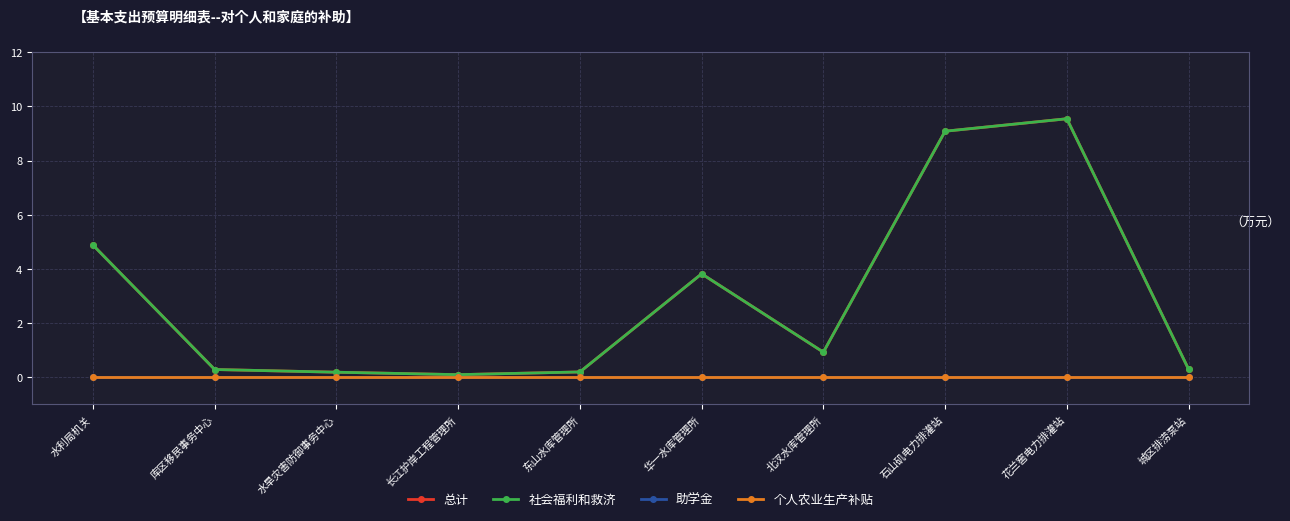

Where is 总计 nearest to the value 4?

华一水库管理所